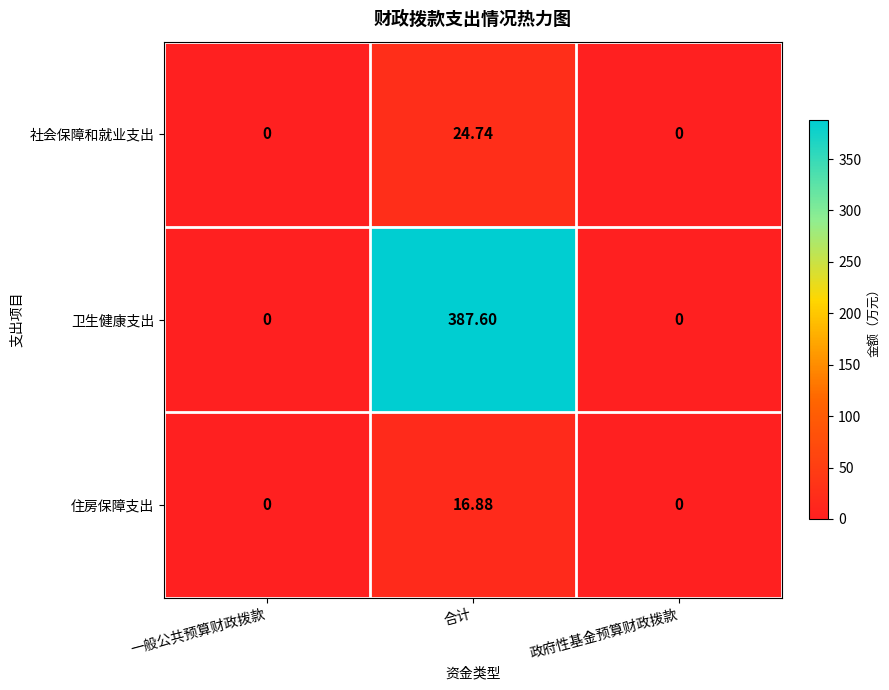

At which category is the sum across all series the highest?

合计